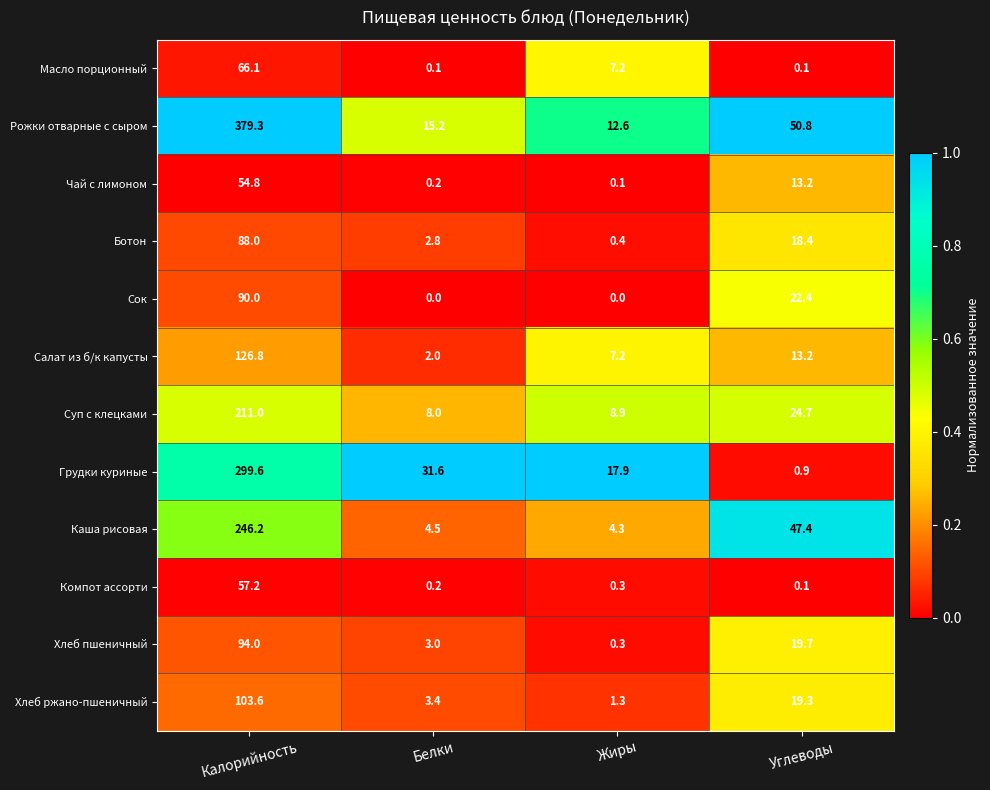

Where is Сок nearest to the value 45?

Углеводы